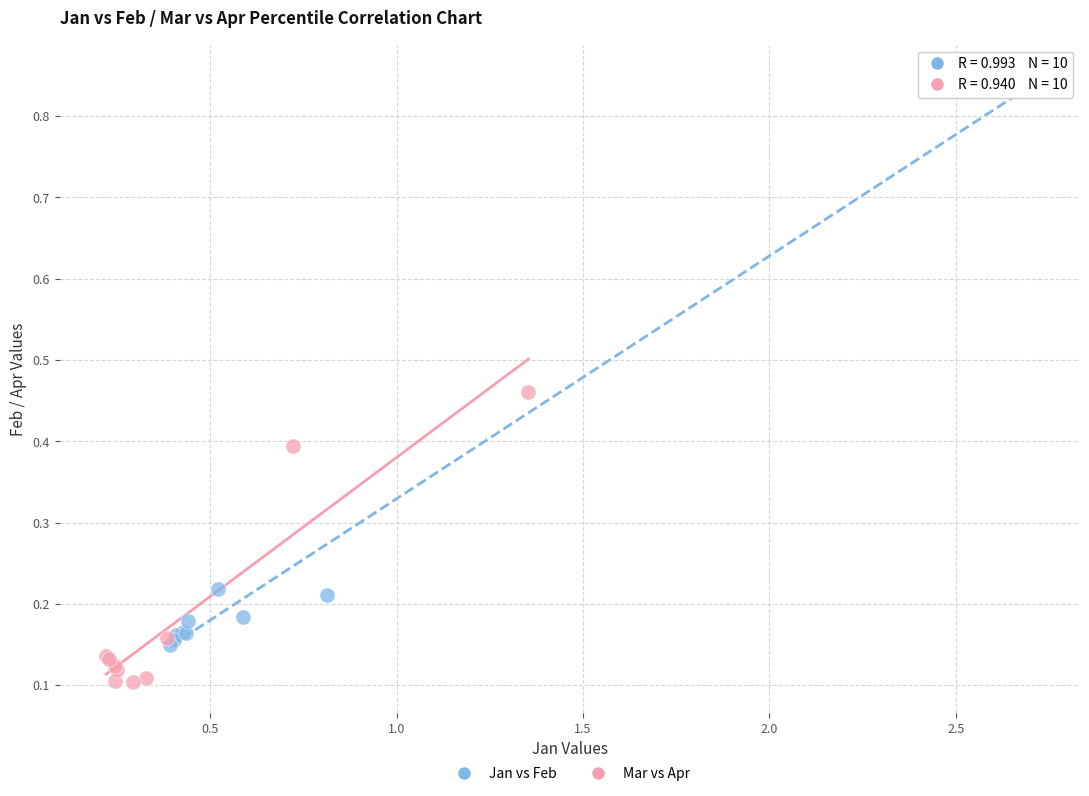

Which series contains the lowest Y value?

Mar vs Apr